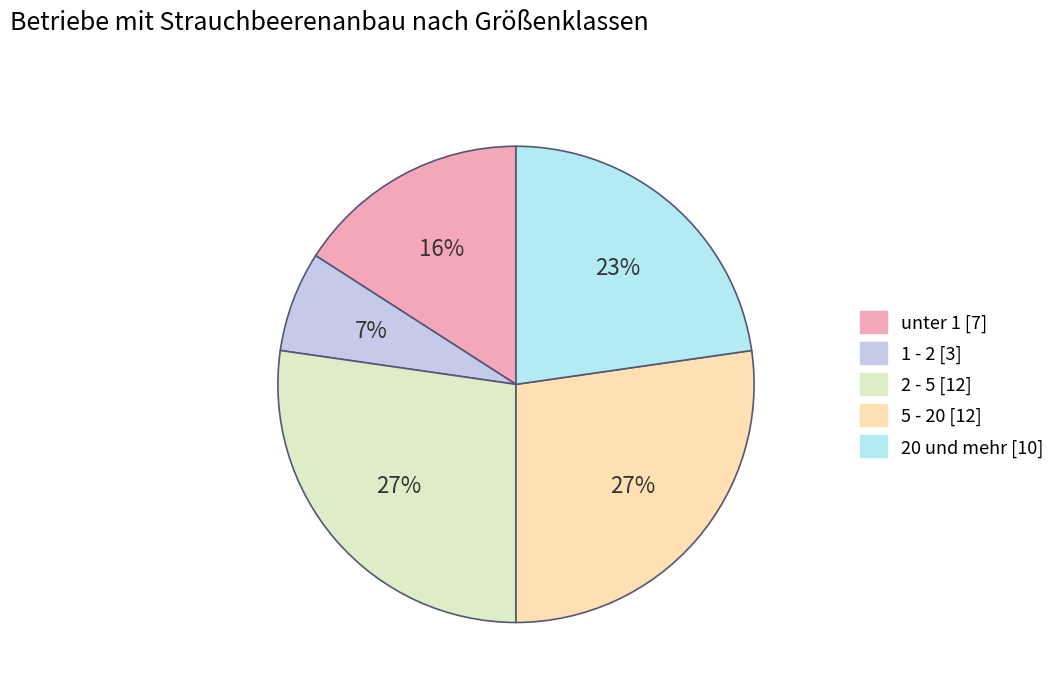

How many segments does this pie chart have?

5